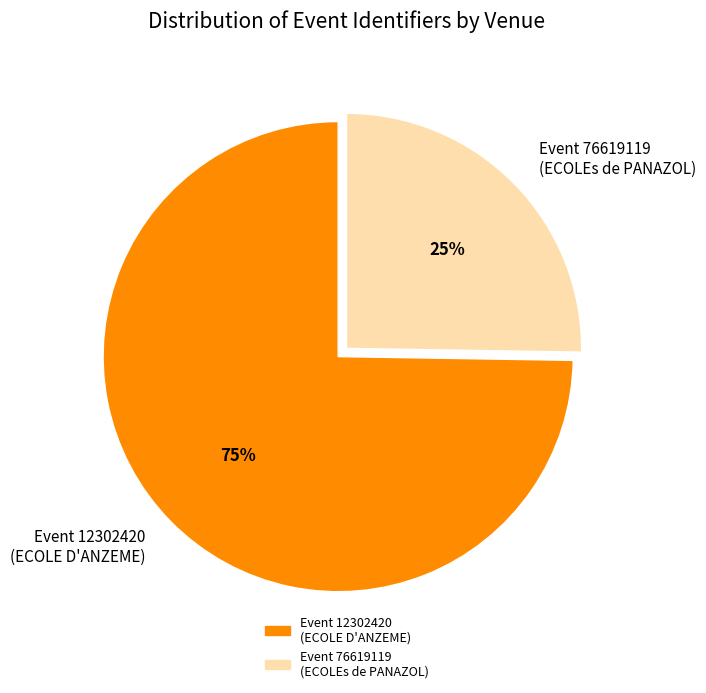

To the nearest percent, what is the average slice percentage?

50%